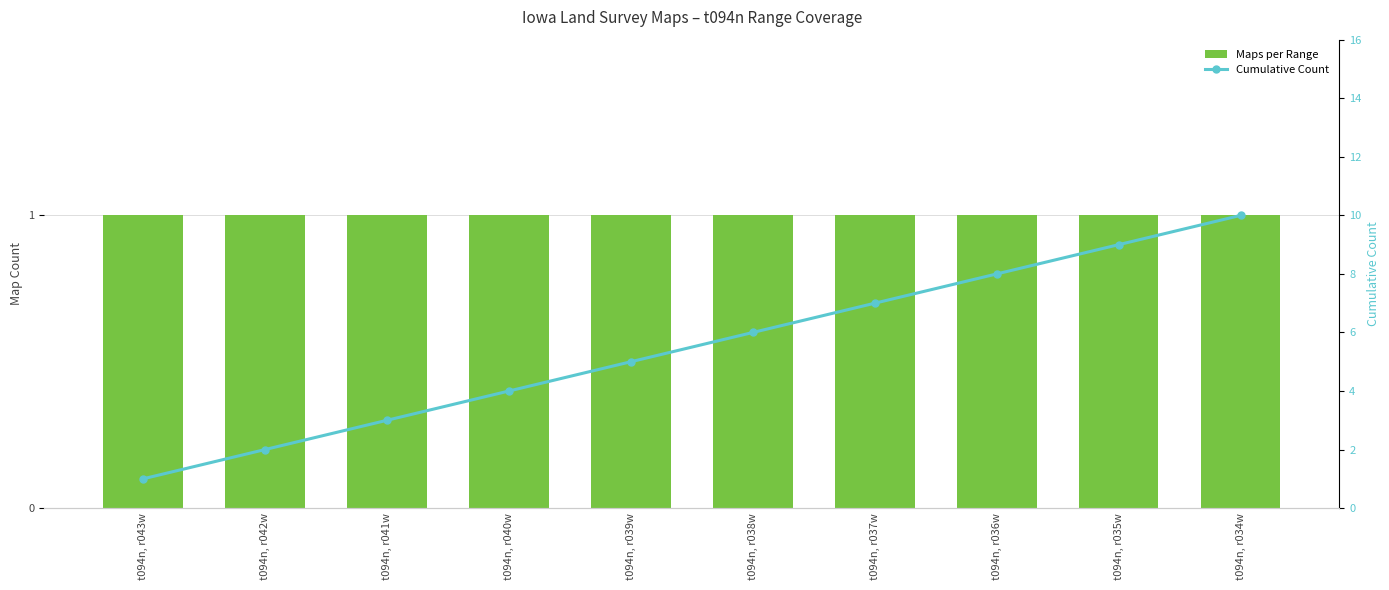

Which series has the largest total across all categories?

Cumulative Count